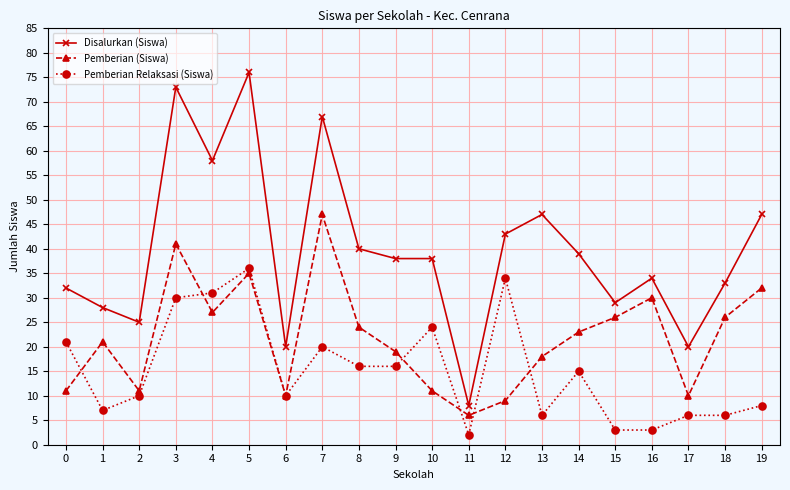

True or false: Pemberian Relaksasi (Siswa) and Disalurkan (Siswa) intersect in this chart.

False